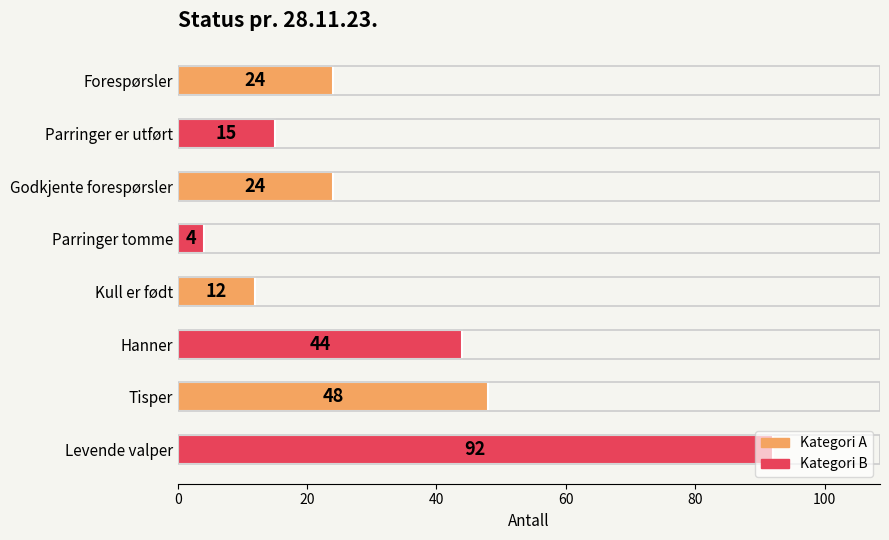

What is the change in value from Godkjente forespørsler to Parringer tomme?

-20